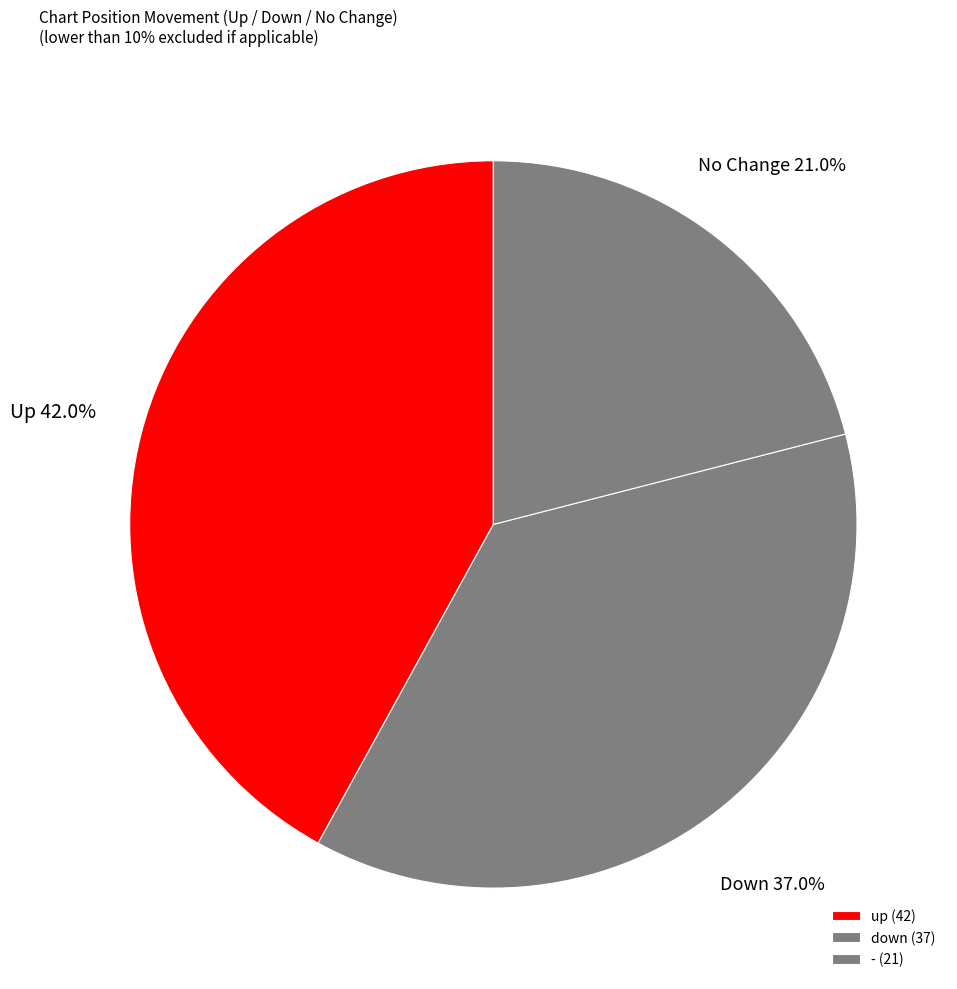

What is the change in value from up to down?

-5